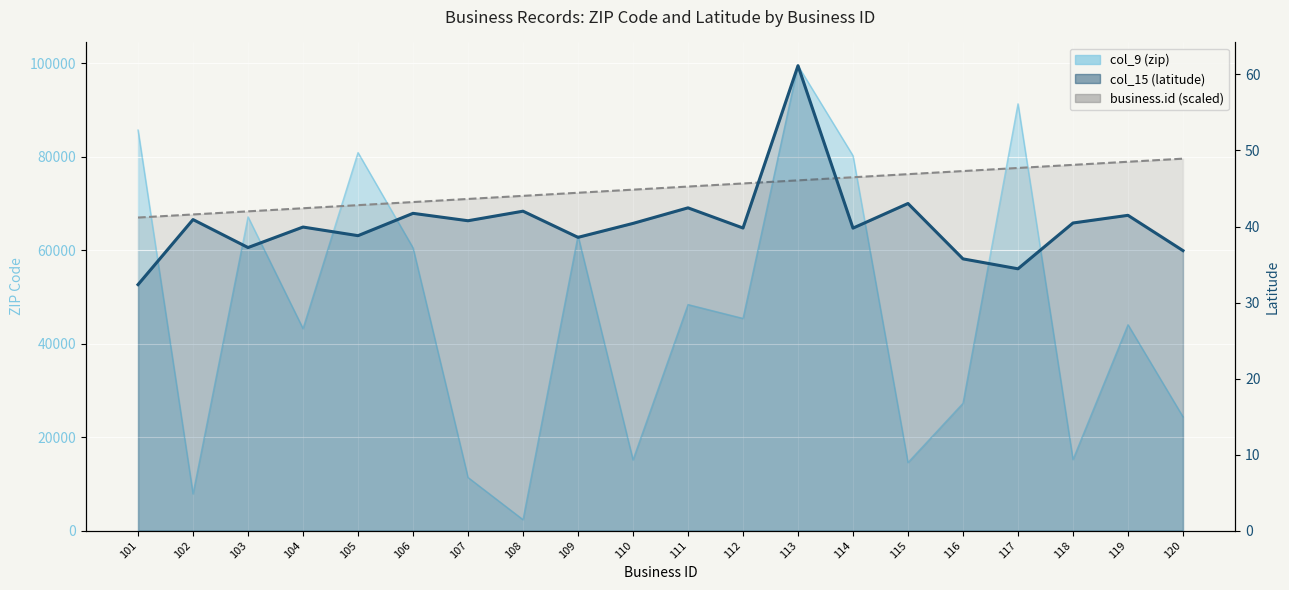

How many lines are shown in the chart?

2